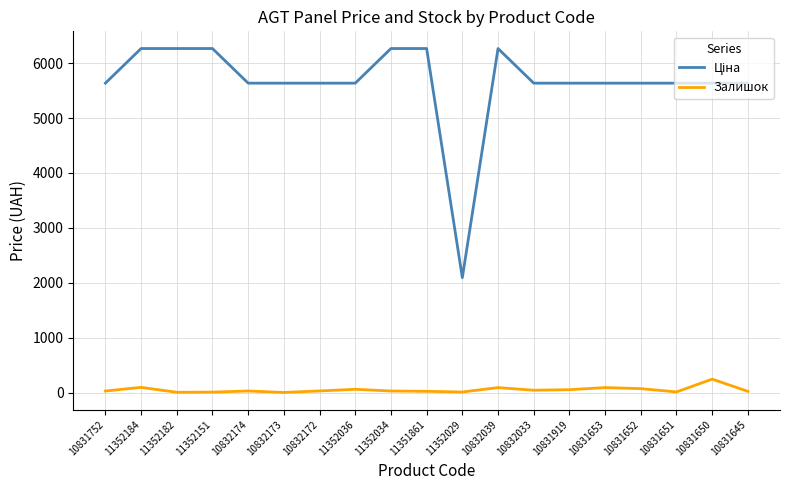

What is the difference between the maximum and minimum values in the Залишок series?

242.0